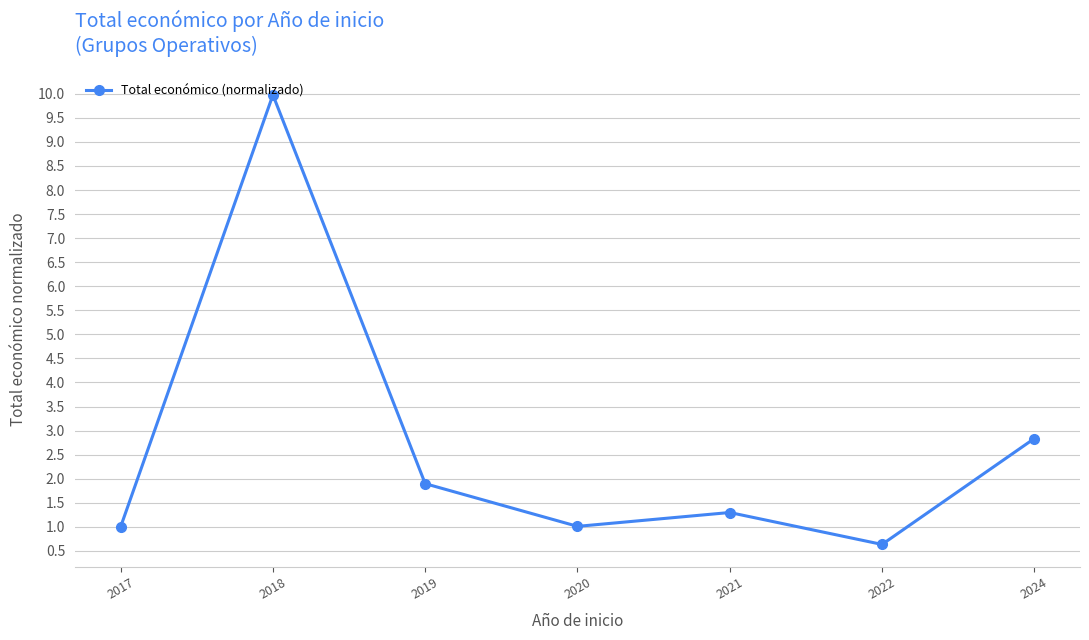

Which category has the lowest value across all series?

2022